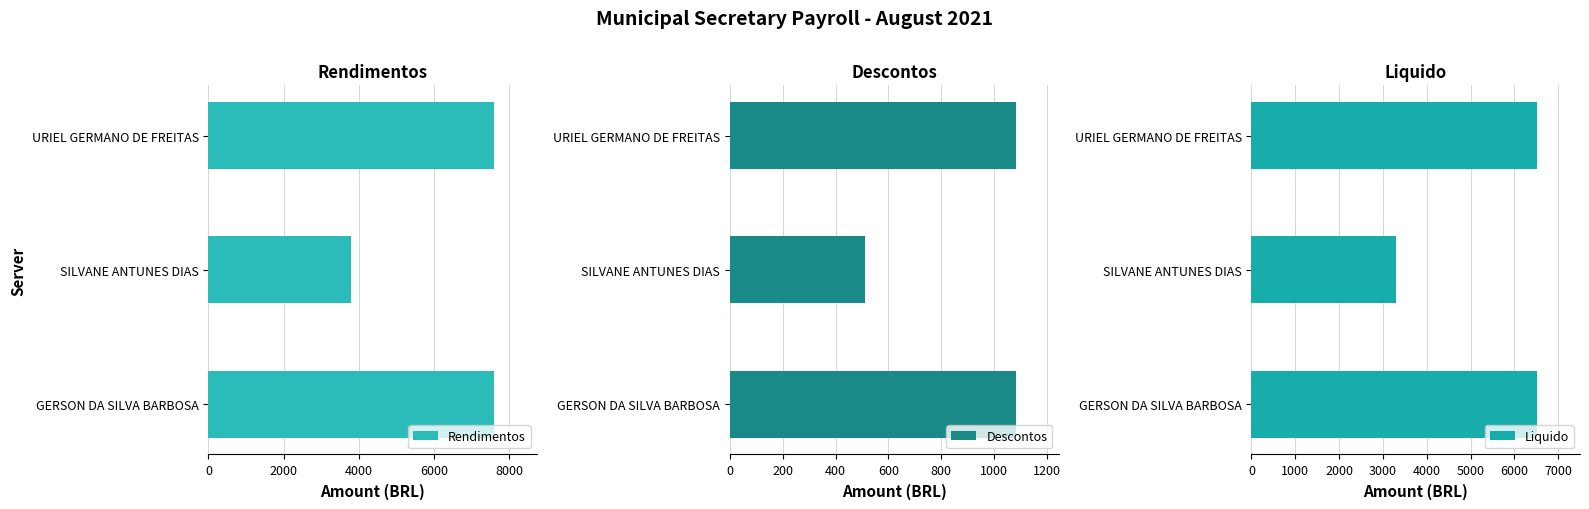

The Rendimentos series shows 5190 at SILVANE ANTUNES DIAS. True or false?

False